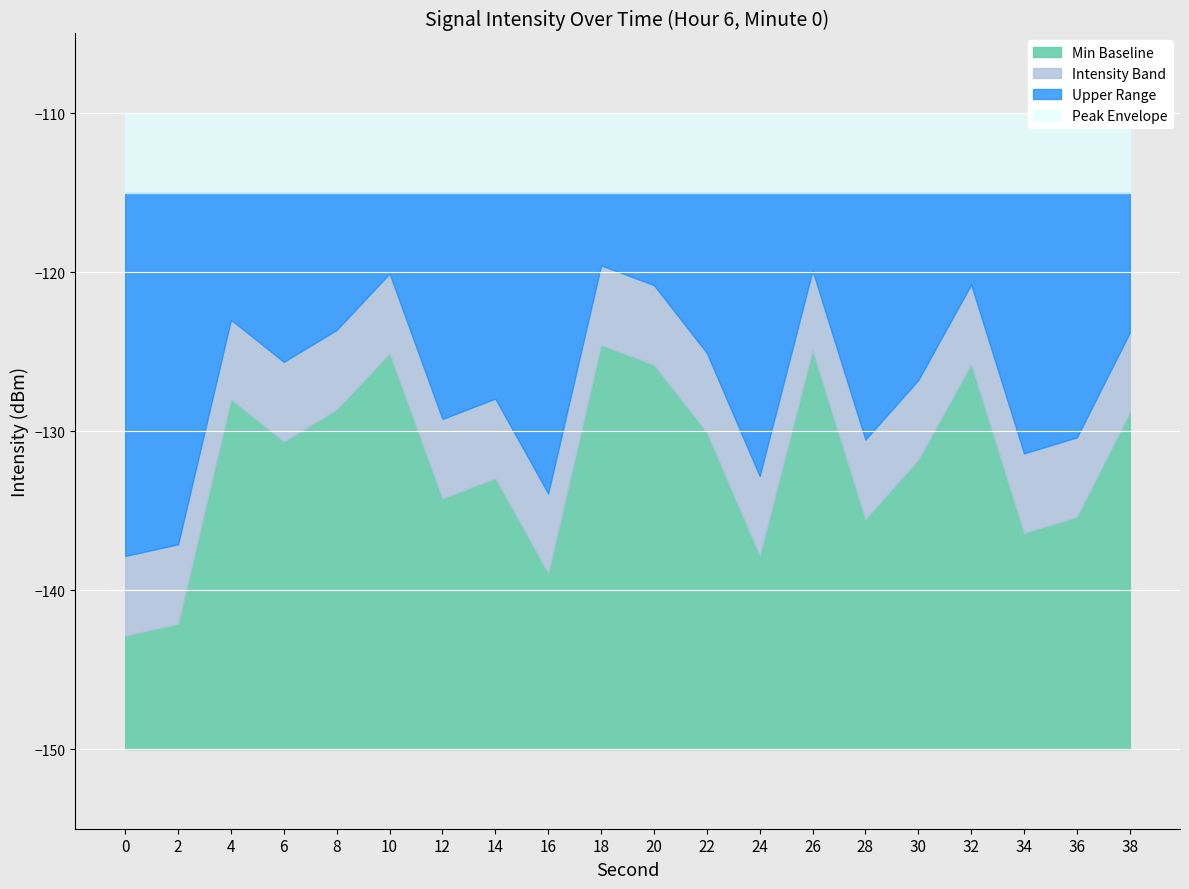

At which label is the value closest to -133?

14